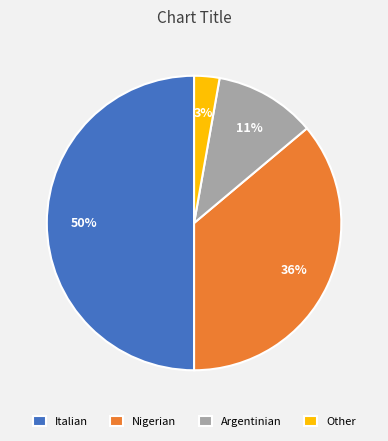

To the nearest percent, what percentage of the pie is Argentinian?

11%